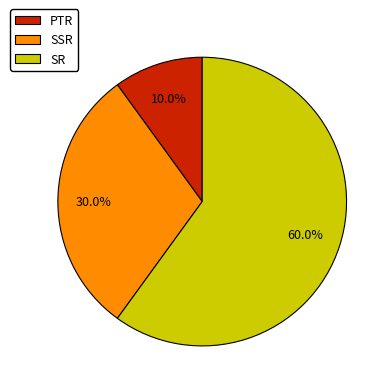

Do PTR and SSR together represent more than half of the pie?

No